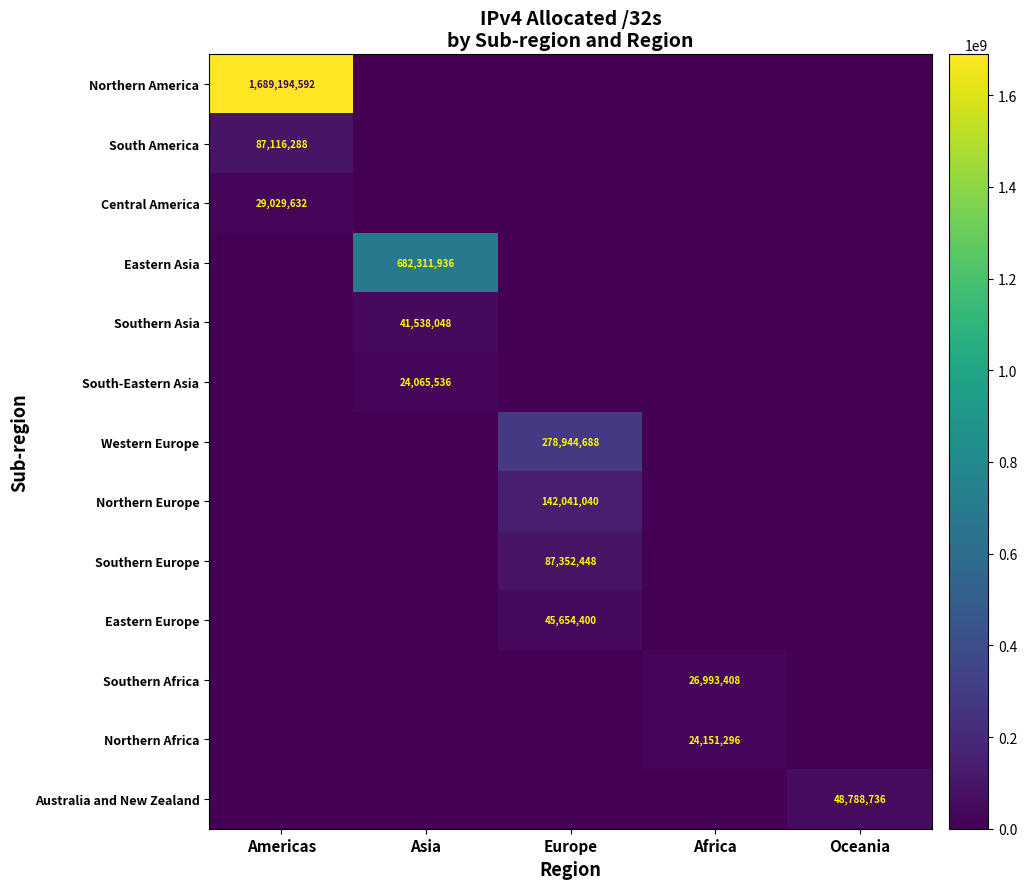

Is it true that Western Europe equals 68812349 at Europe?

False